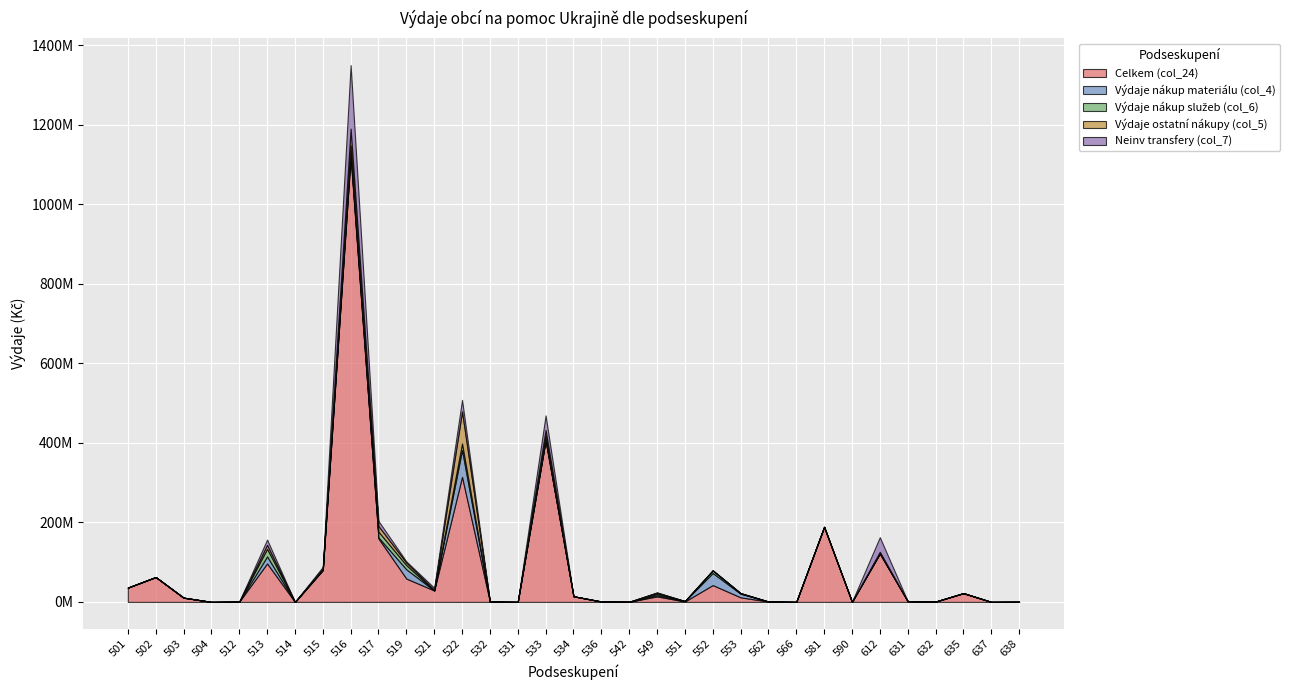

What are all the series names shown in the legend?

Celkem (col_24), Výdaje nákup materiálu (col_4), Výdaje nákup služeb (col_6), Výdaje ostatní nákupy (col_5), Neinv transfery (col_7)